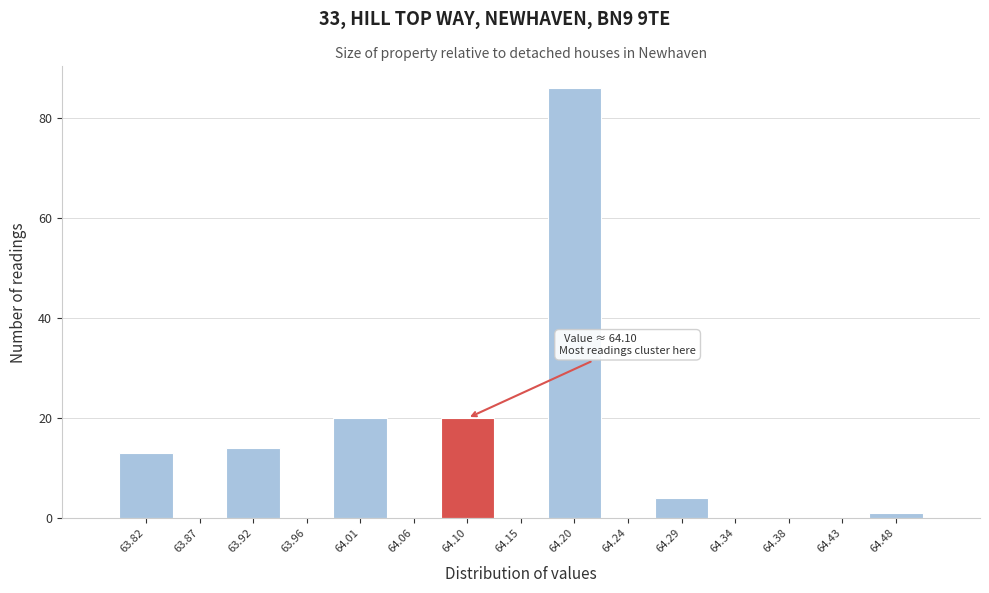

Over which range of the x-axis is the bar tallest?

64.175 to 64.220